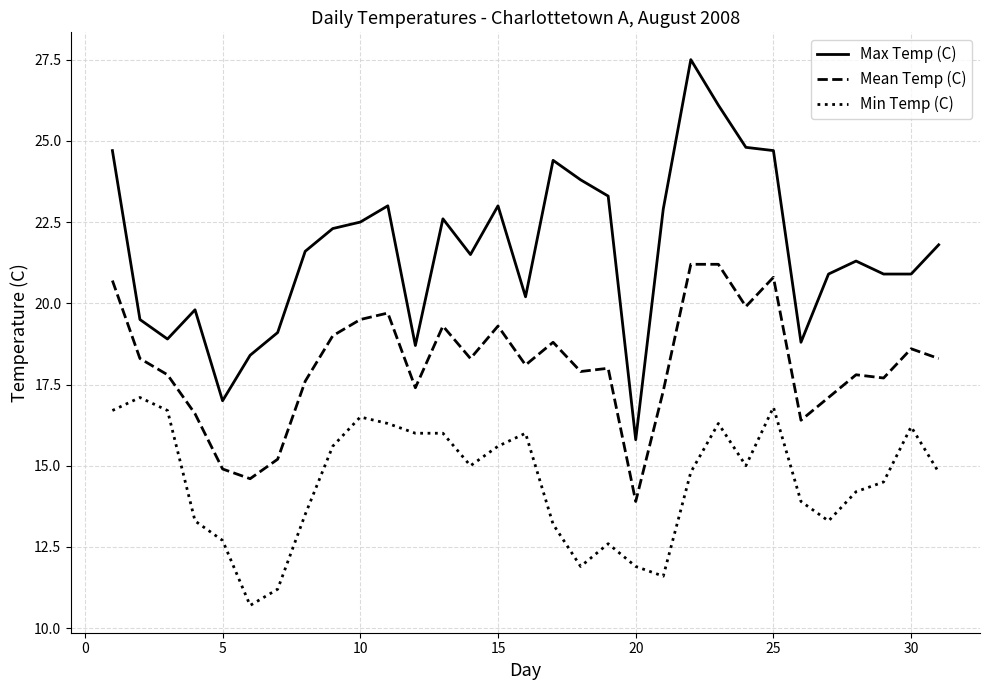

What is the lowest value of the Max Temp (C) series?

15.8